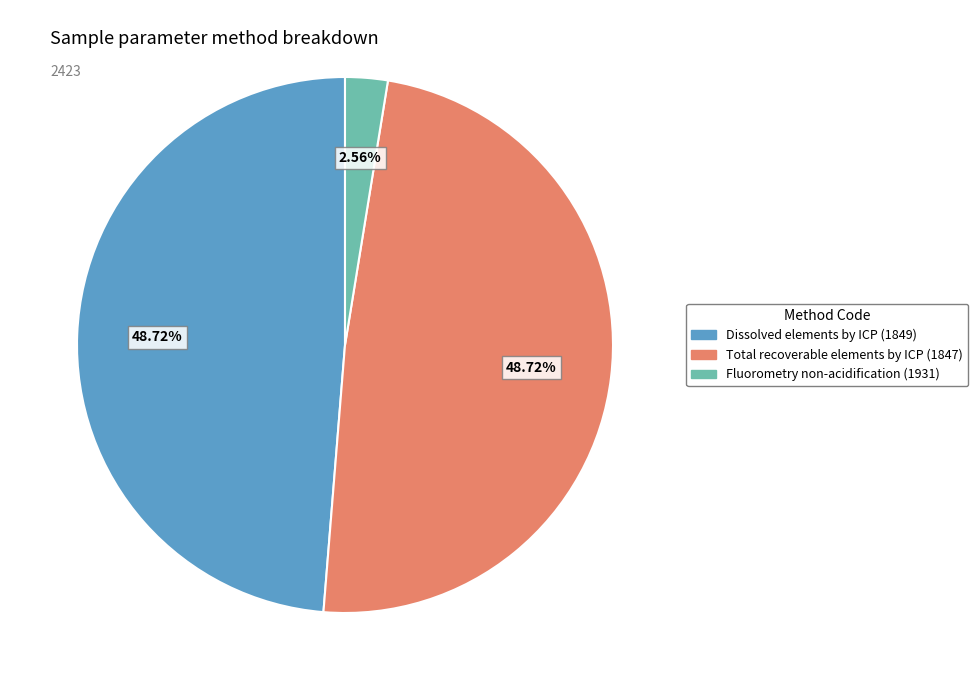

To the nearest percent, what portion does Fluorometry non-acidification (1931) represent?

3%